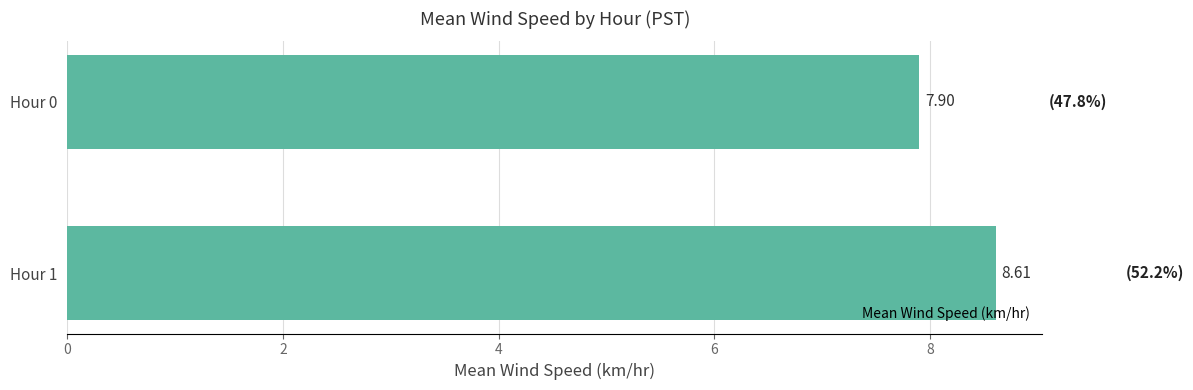

Which label corresponds to the largest value in the chart?

Hour 1